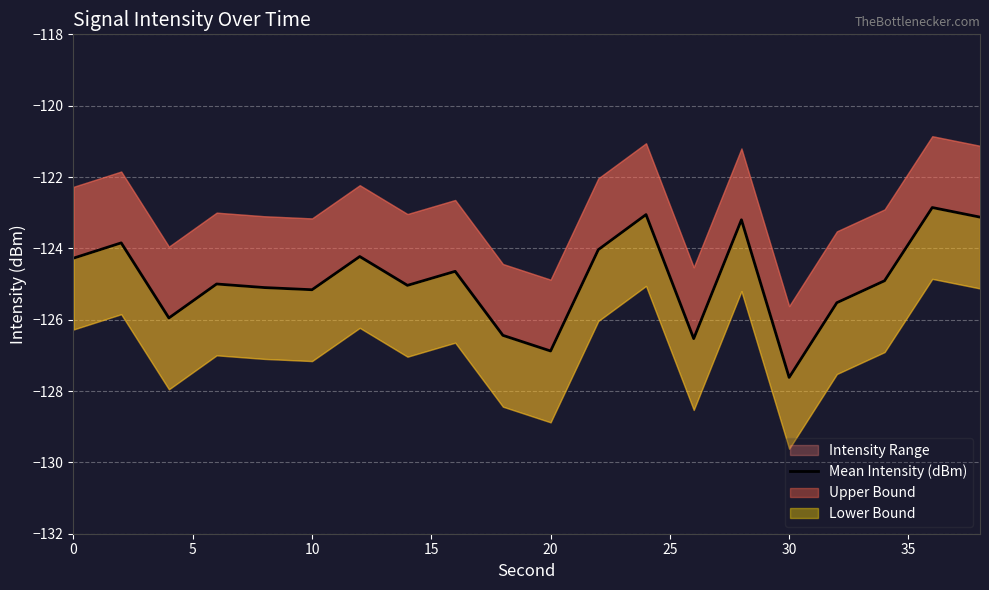

Reading left to right, transcribe all the data shown in this chart.

-124.3	-123.8	-126.0	-125.0	-125.1	-125.2	-124.2	-125.0	-124.6	-126.4	-126.9	-124.0	-123.1	-126.5	-123.2	-127.6	-125.5	-124.9	-122.9	-123.1